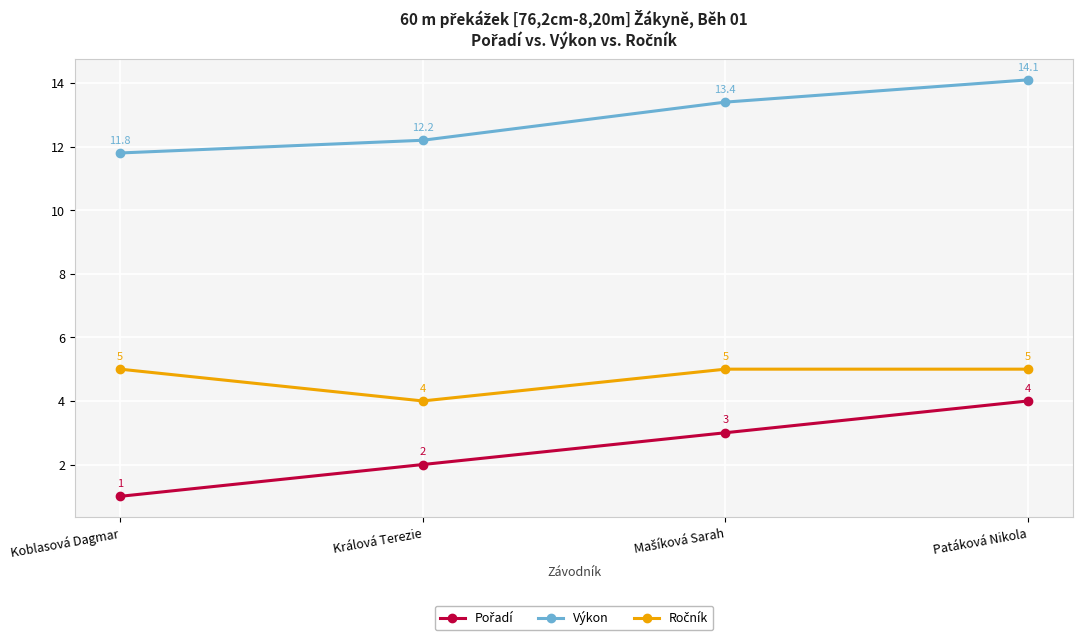

What is the value of the Výkon point at the 3rd from the left?

13.4